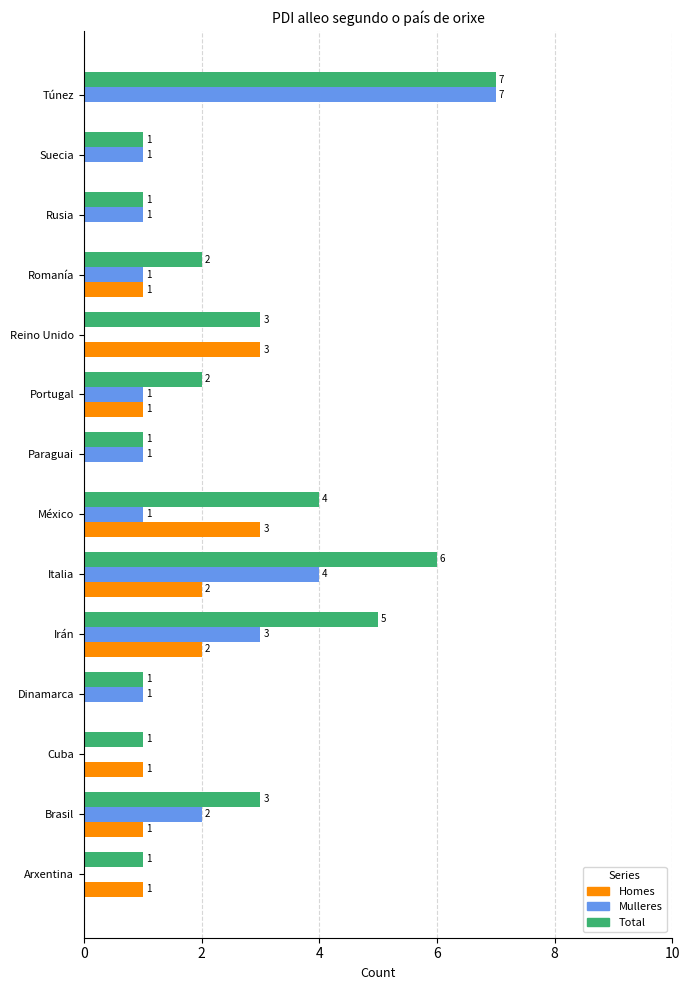

How many positive values does the Homes series have?

9